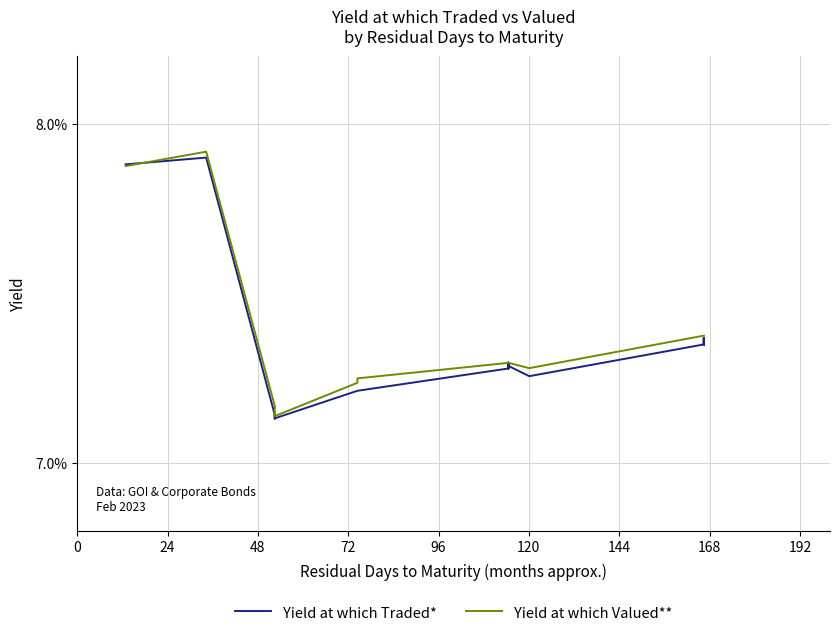

True or false: Yield at which Traded* and Yield at which Valued** intersect in this chart.

True